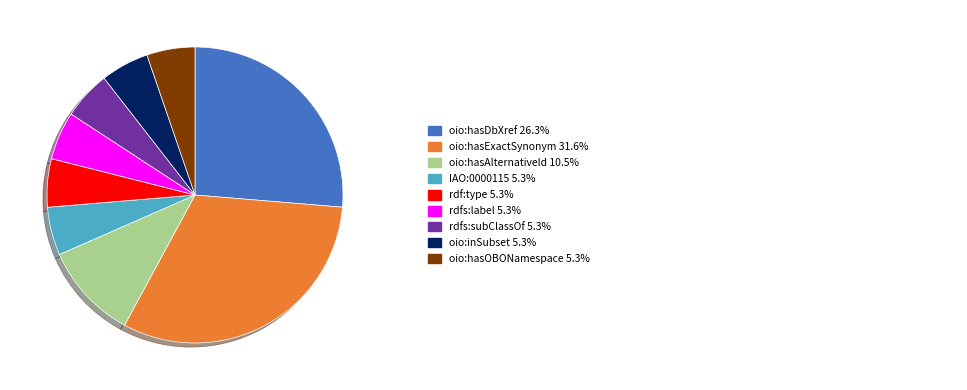

Does any single category account for the majority?

No